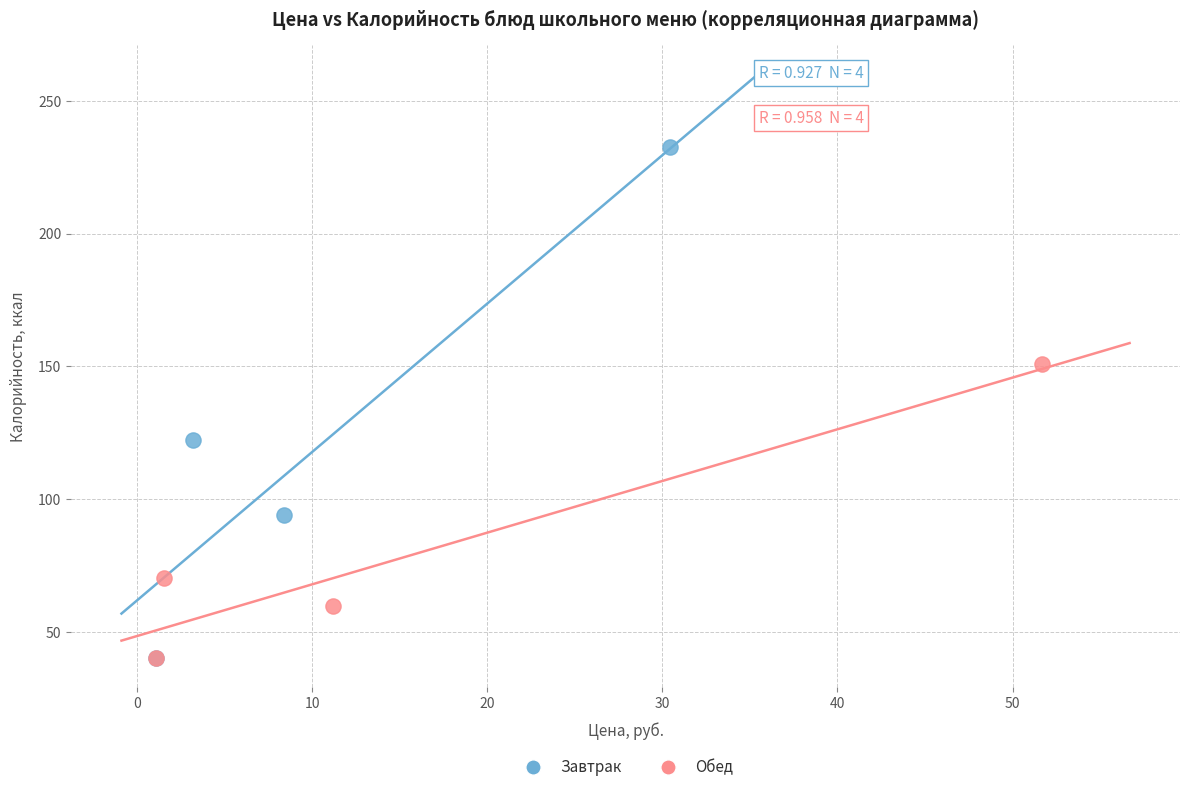

Which series has the largest Y range (max minus min)?

Завтрак